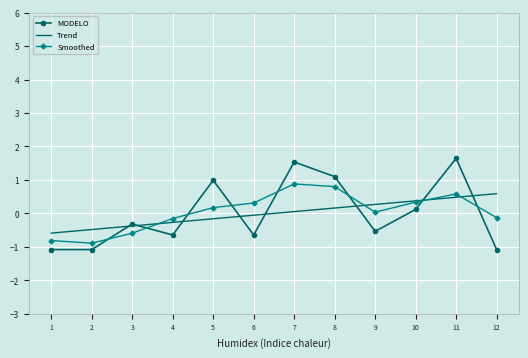

What is the maximum value for Trend?

0.6